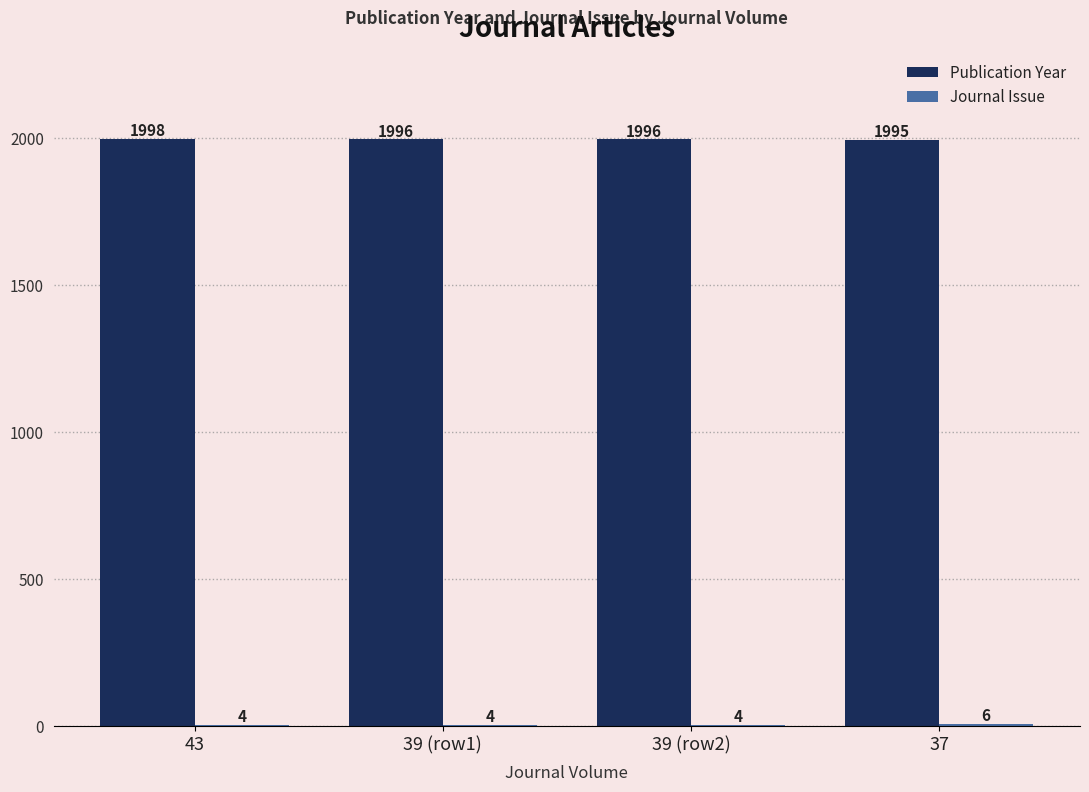

At which category does the chart reach its peak across all series?

43